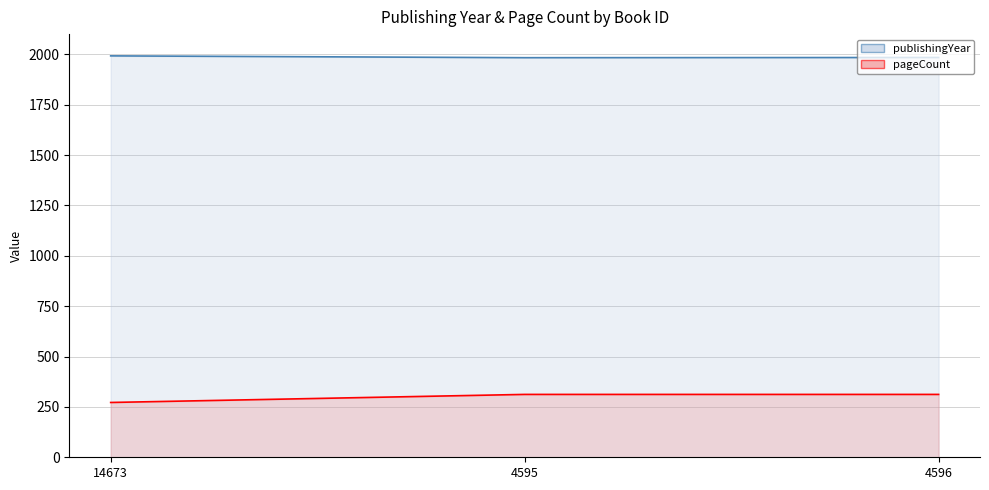

What is the smallest value displayed?

272